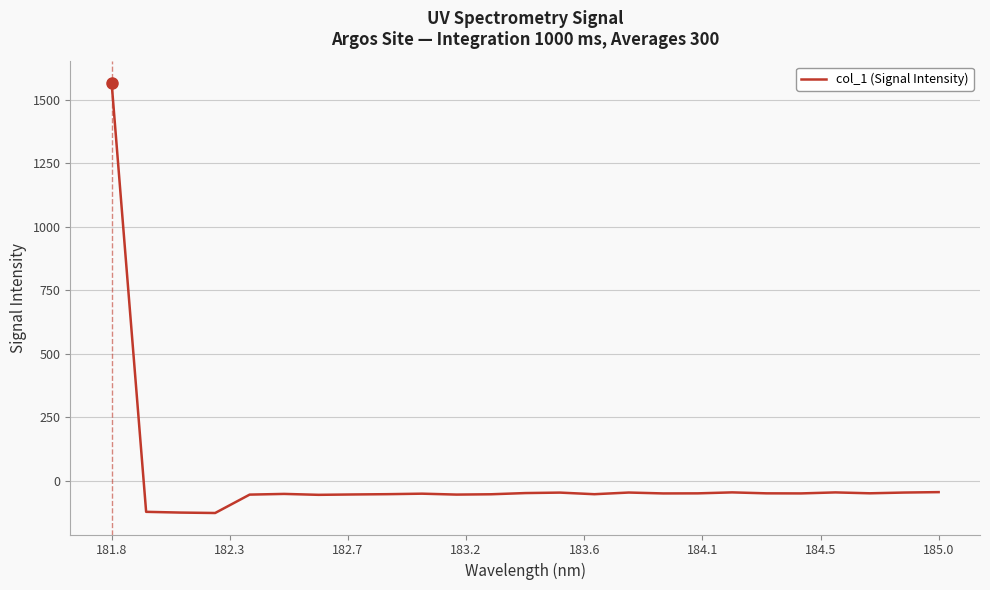

What is the minimum value shown in the chart?

-127.6